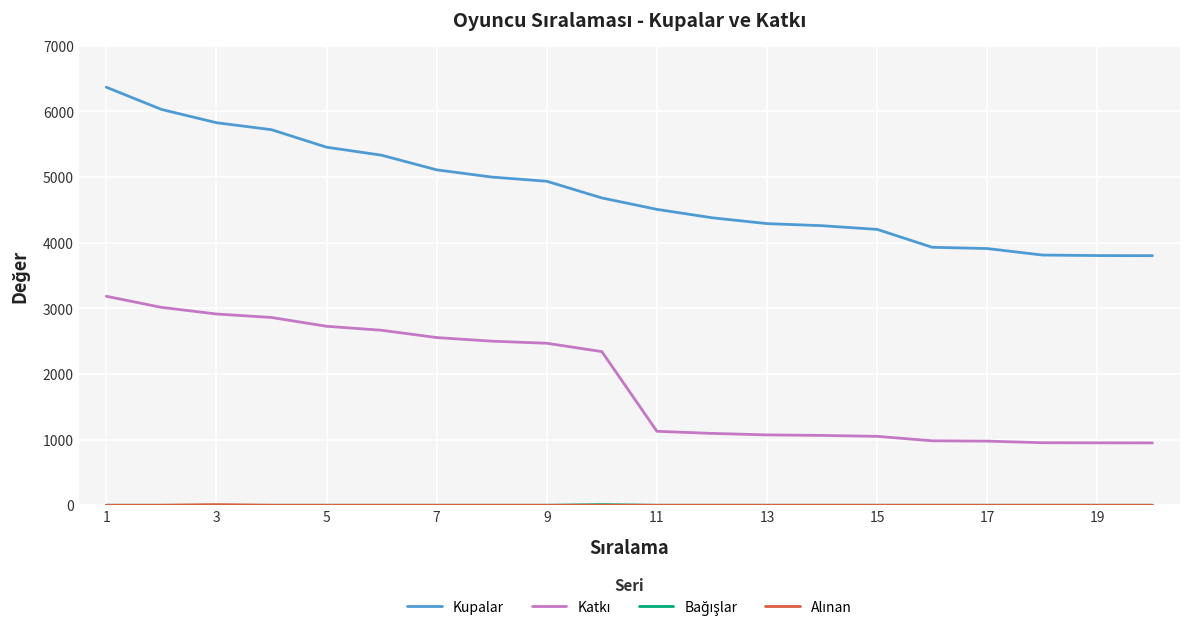

How many values in the Kupalar series are below 4682?

10